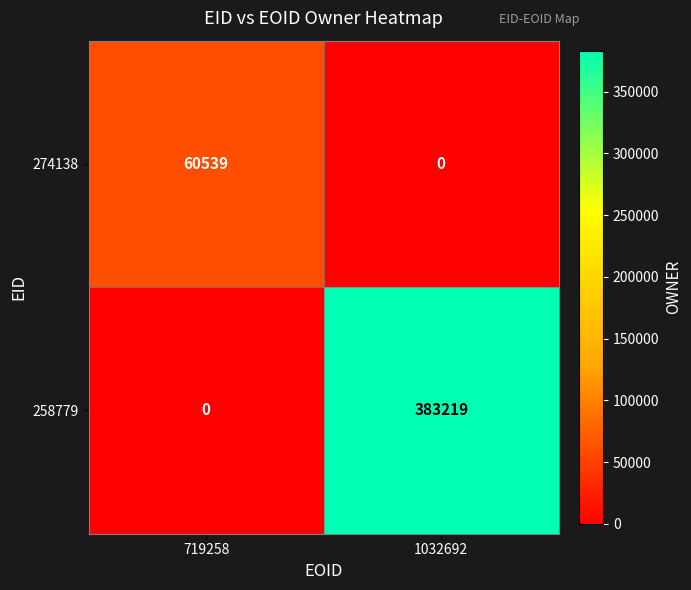

How many distinct data groups are displayed?

2